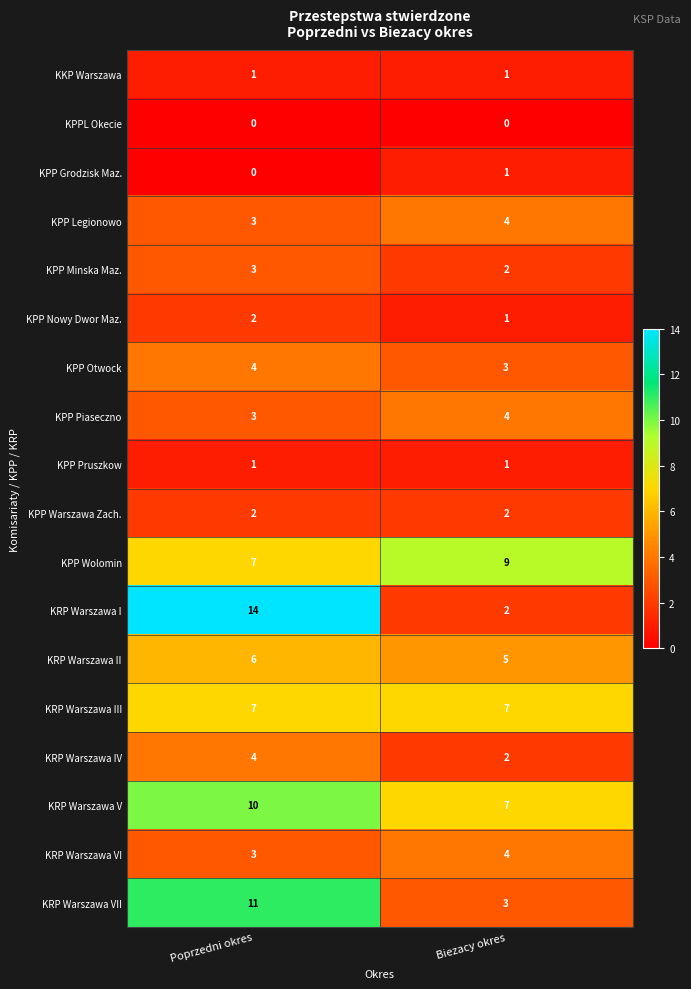

What is the total value across all series at Biezacy okres?

58